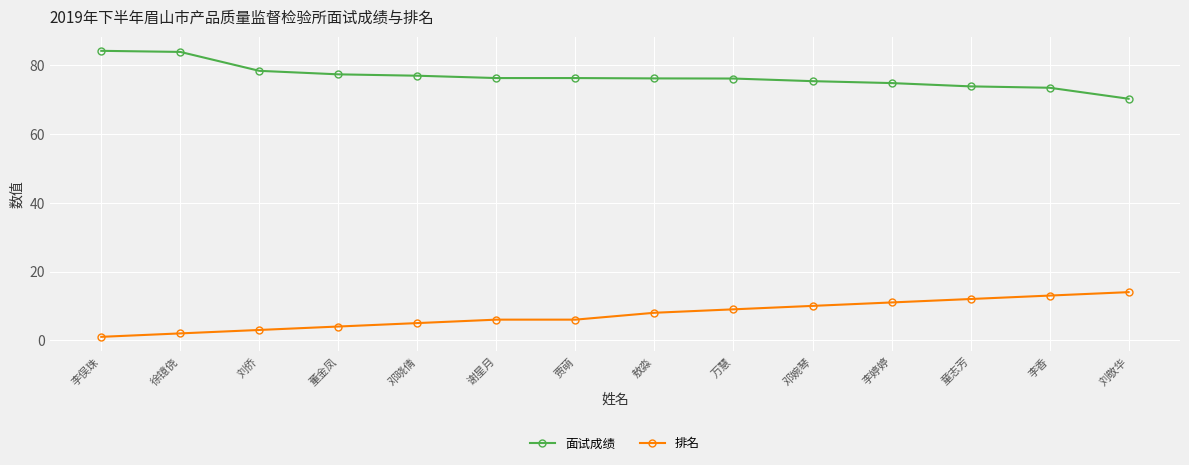

What is the label of the 11th point from the left?

李婷婷